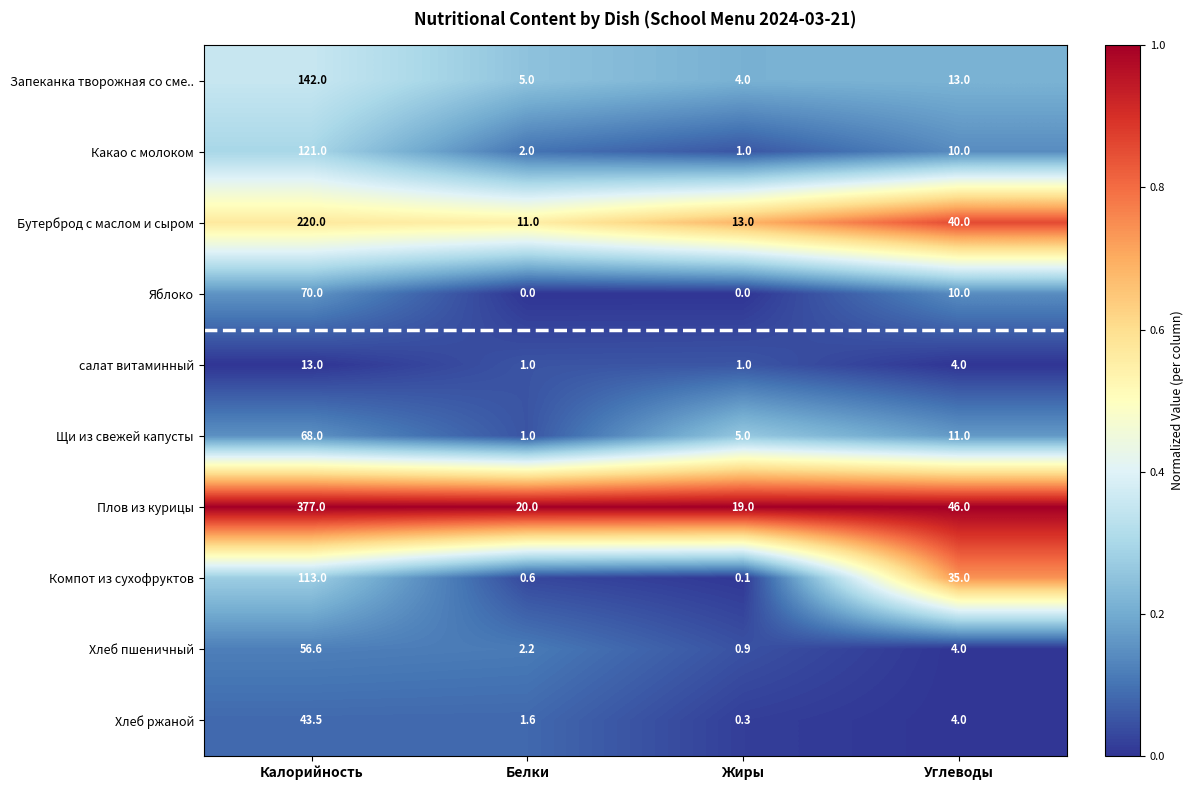

Which series has the largest total across all categories?

Плов из курицы